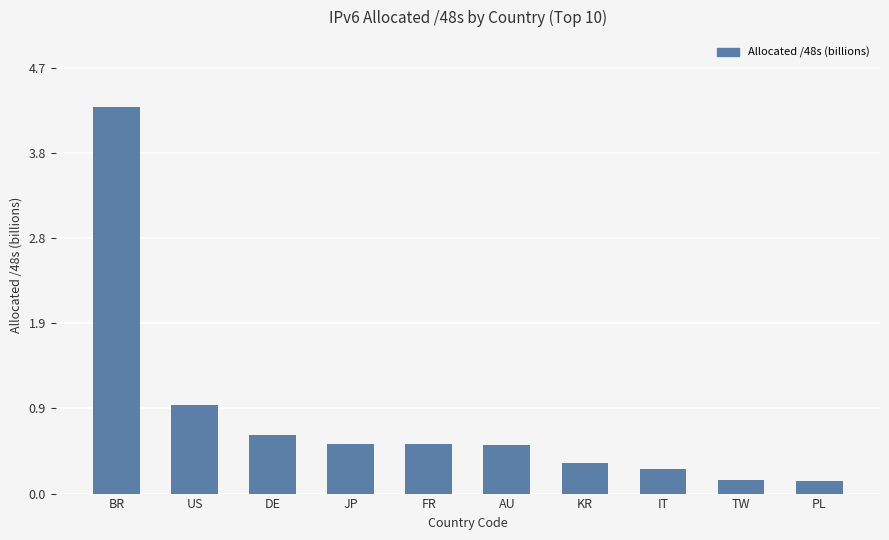

The value at US is 1.3. True or false?

False